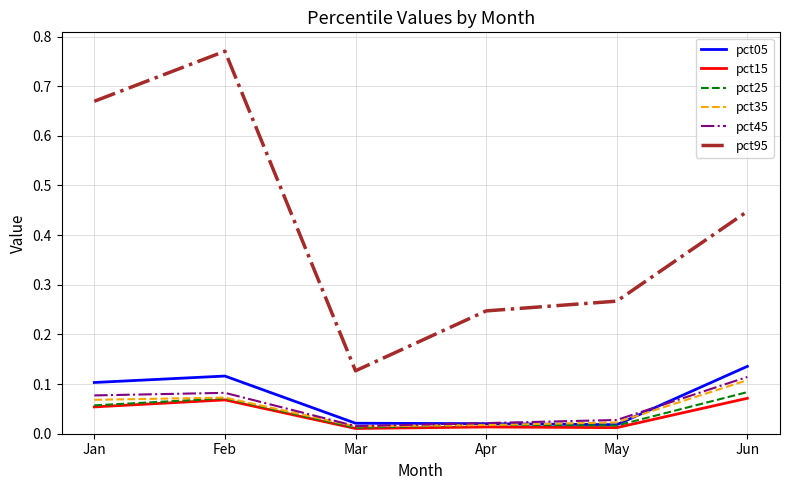

At which category is the sum across all series the highest?

Feb